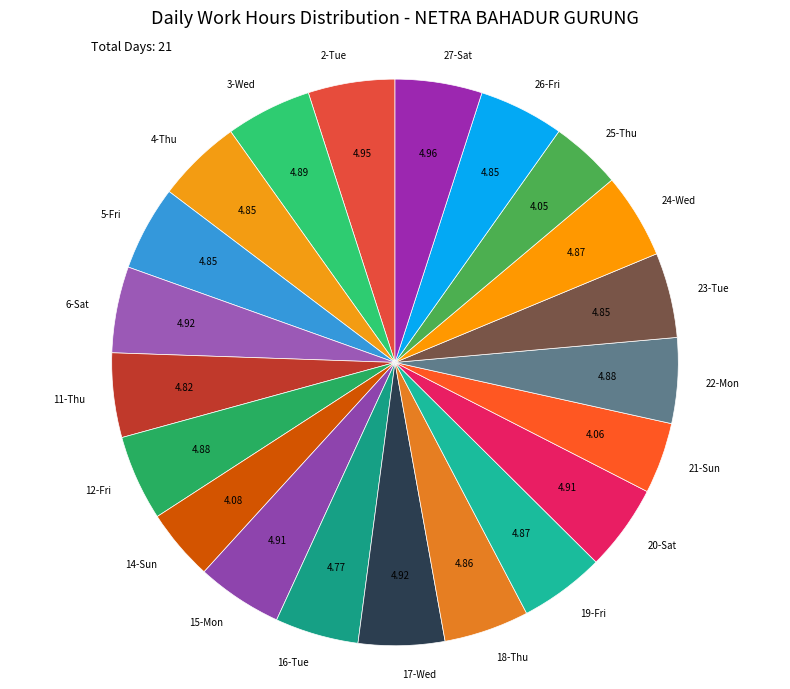

What is the ratio of the value at 5-Fri to the value at 11-Thu?

1.0